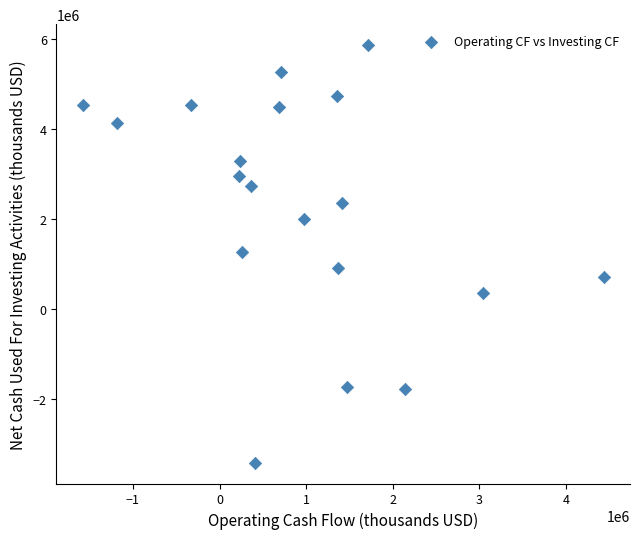

What is the range of Y values (max minus min)?

9295000